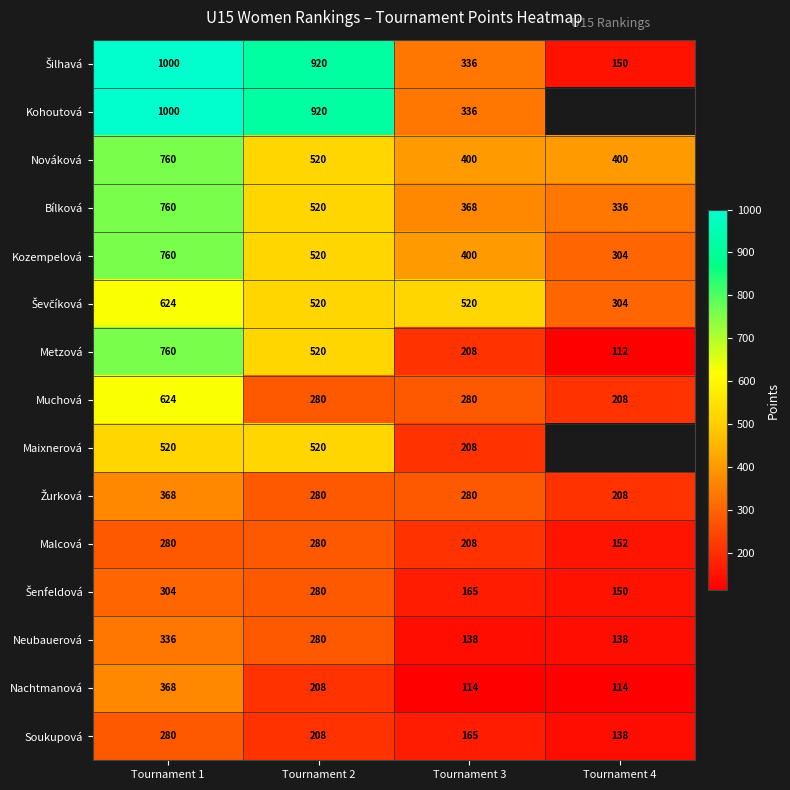

What value does the Muchová series have at Tournament 4, to the nearest 50?

200